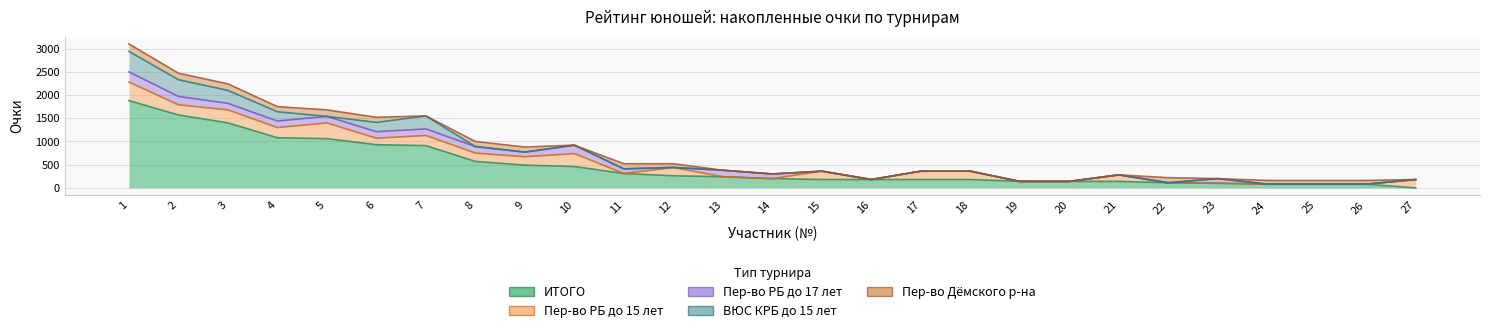

What is the value of the ИТОГО point at the 14th from the left?

200